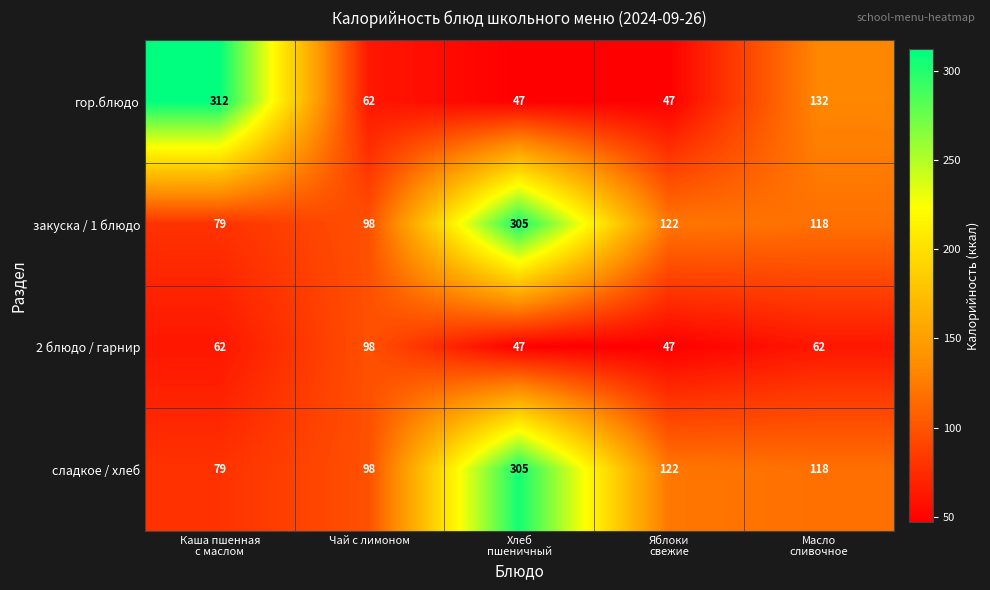

Which series has the largest range (max minus min)?

гор.блюдо